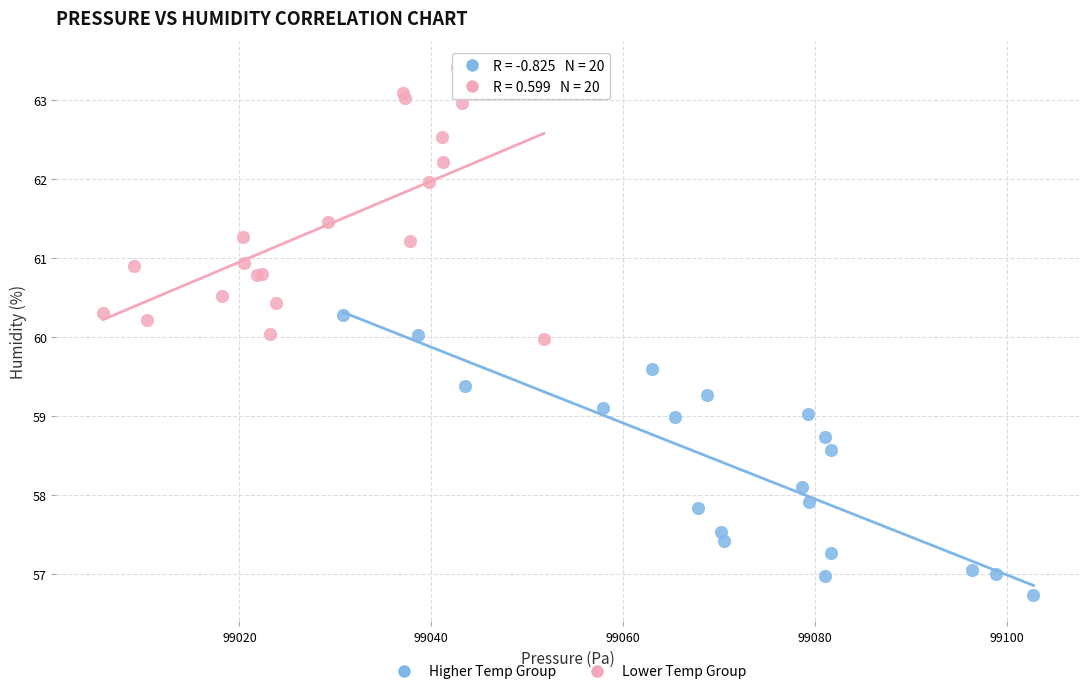

What are all the series names shown in the legend?

Higher Temp Group, Lower Temp Group